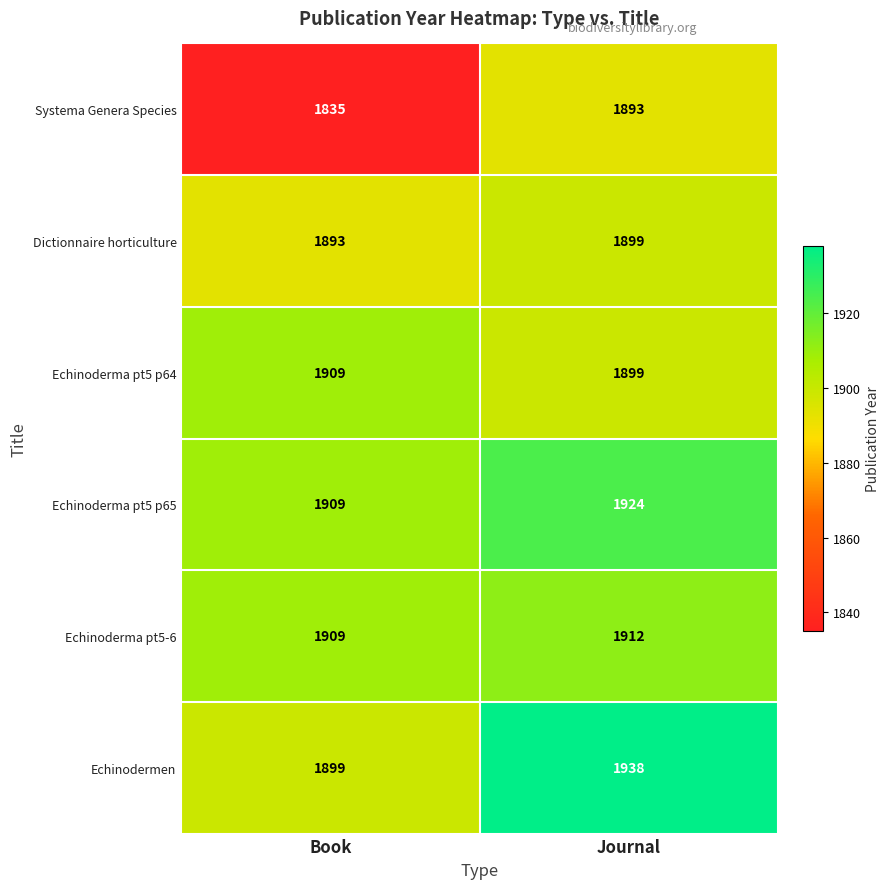

List the series in order of their peak value, highest first.

Echinodermen, Echinoderma pt5 p65, Echinoderma pt5-6, Echinoderma pt5 p64, Dictionnaire horticulture, Systema Genera Species